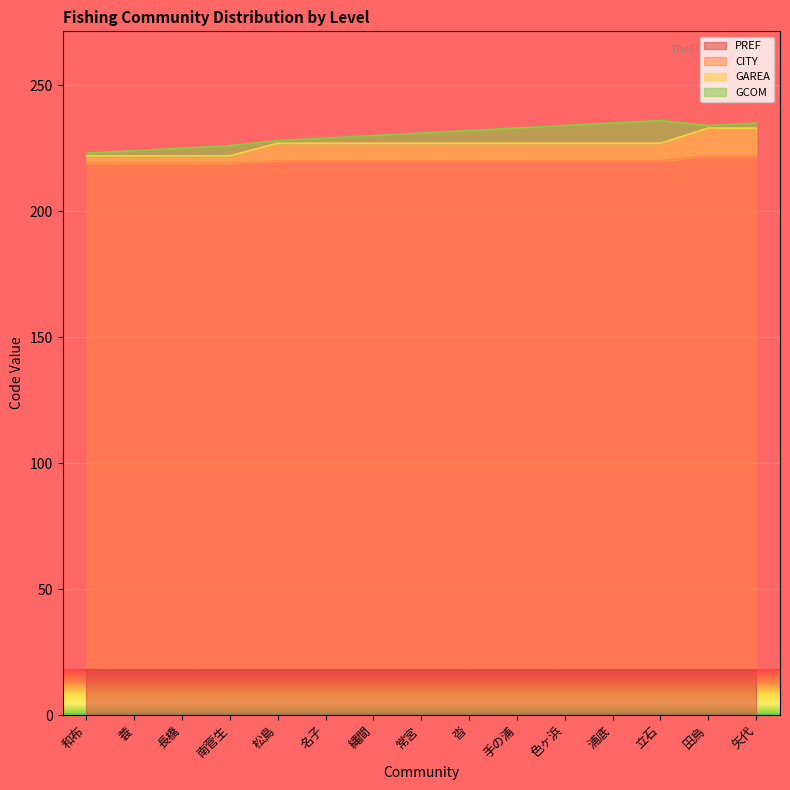

What is the difference between the maximum and minimum values in the GAREA series?

11